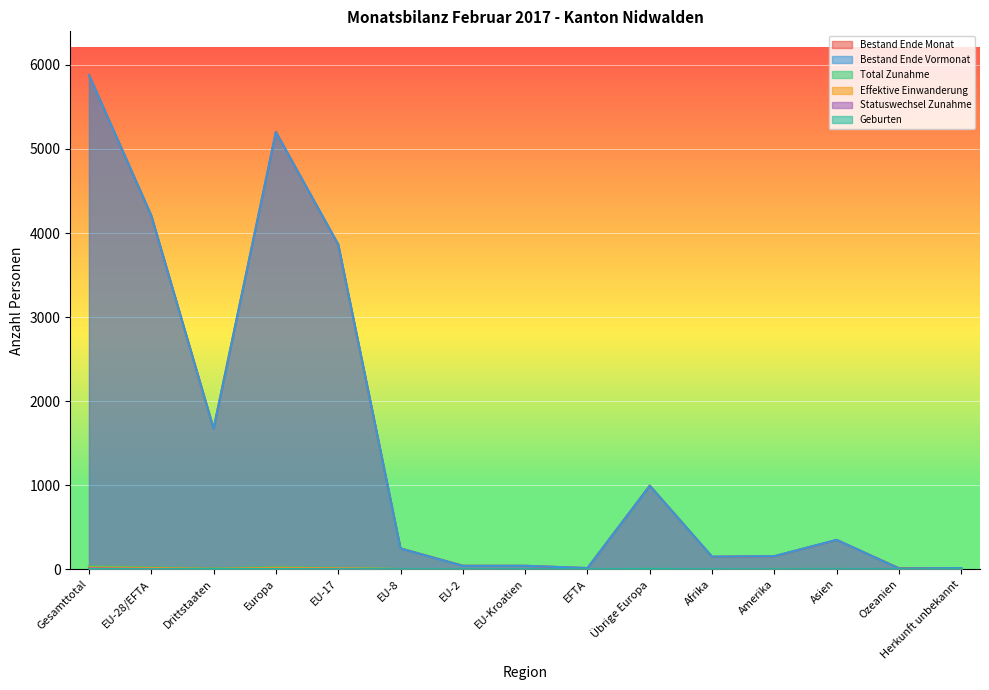

What are all the series names shown in the legend?

Bestand Ende Monat, Bestand Ende Vormonat, Total Zunahme, Effektive Einwanderung, Statuswechsel Zunahme, Geburten